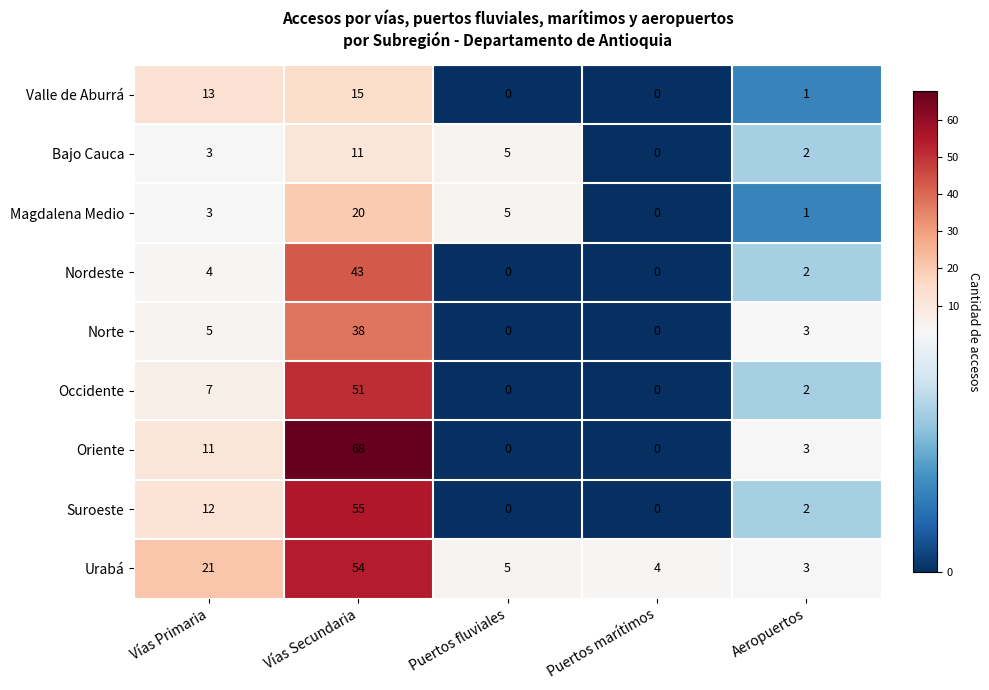

What is the maximum value for Magdalena Medio?

20